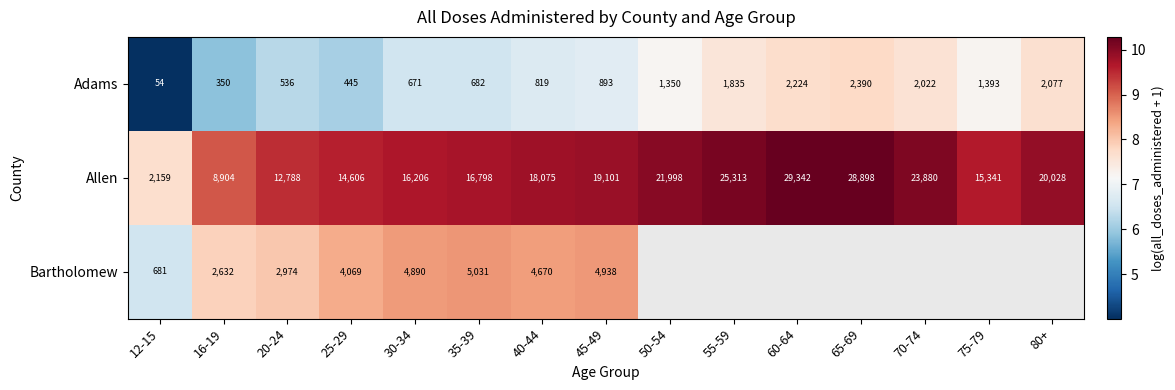

Rank the series at 25-29 from highest to lowest value.

Allen, Bartholomew, Adams